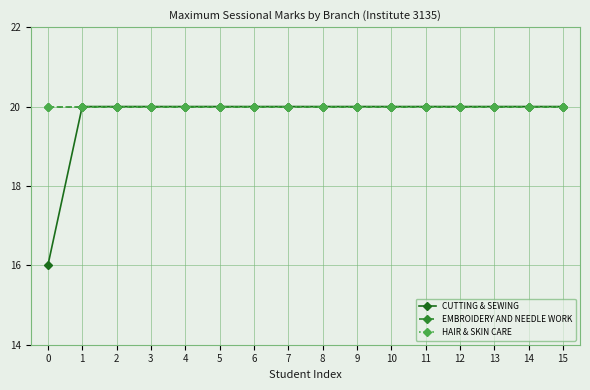

Does the chart have visible grid lines?

Yes